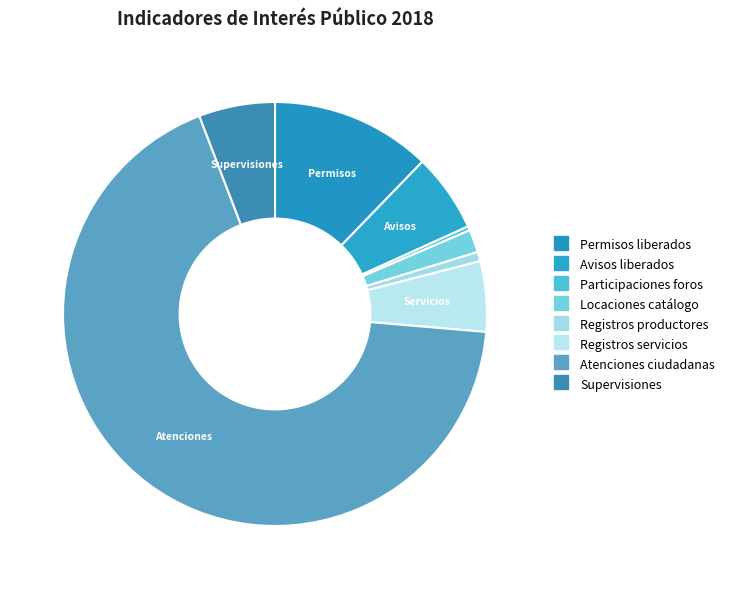

How many segments does this pie chart have?

8